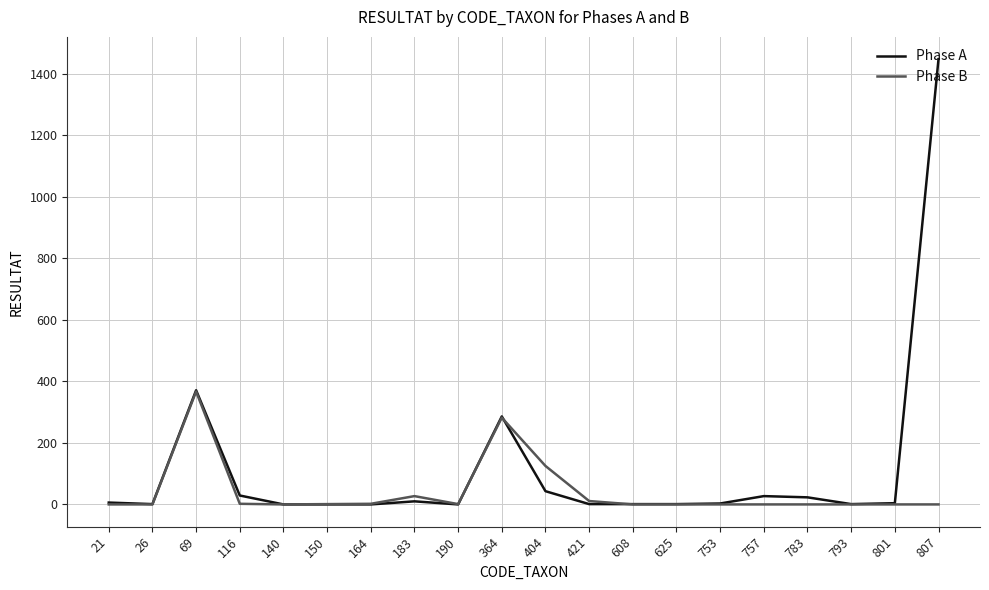

Which category has the highest value across all series?

807